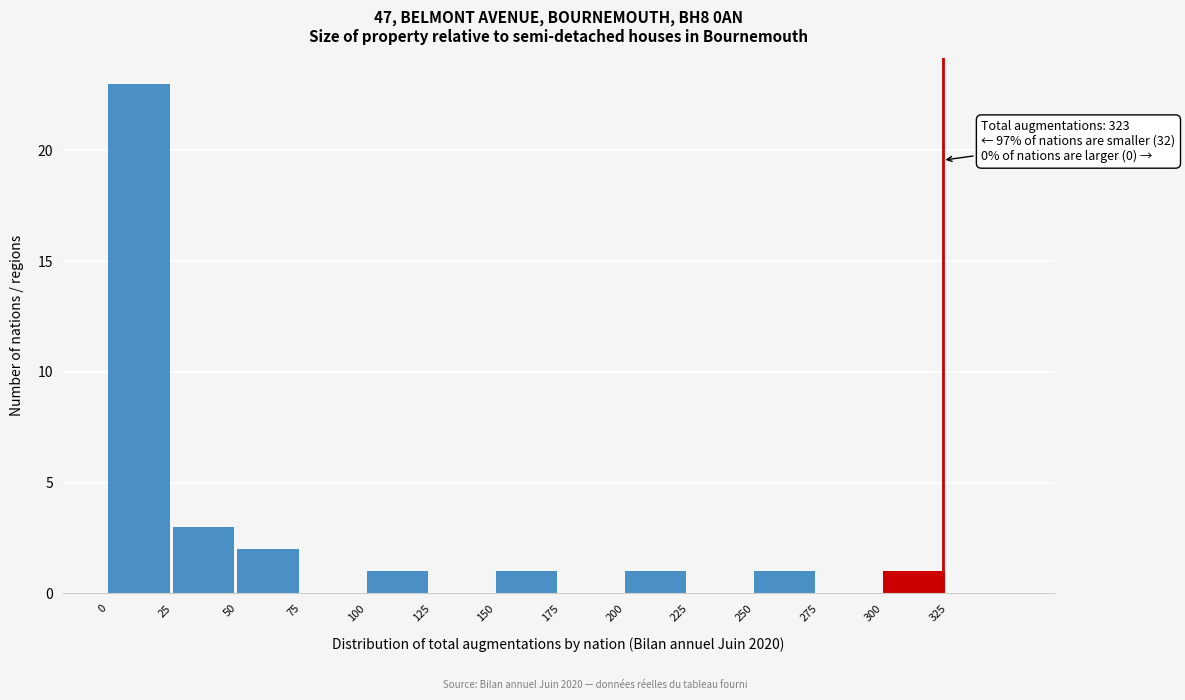

Over which range of the x-axis is the bar tallest?

0 to 25